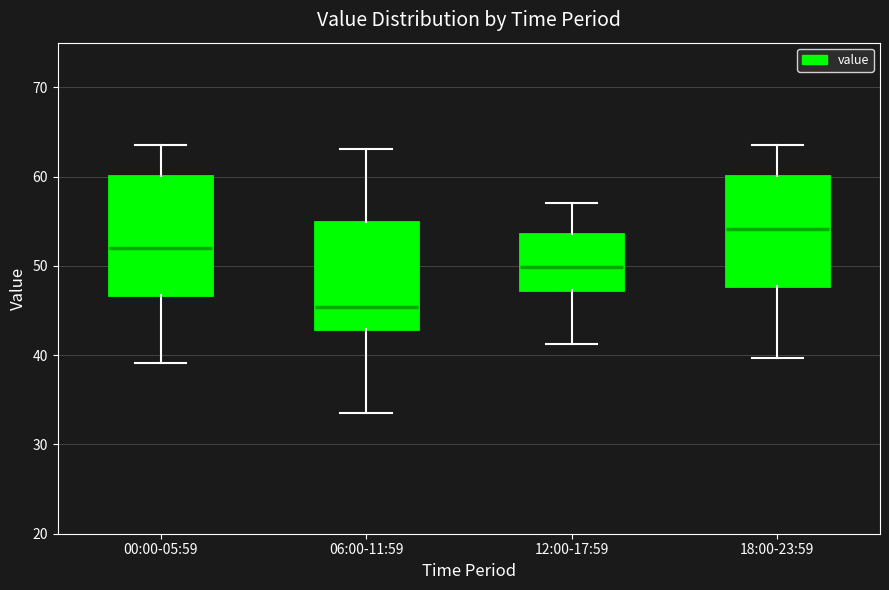

Which box's median line is the highest?

18:00-23:59